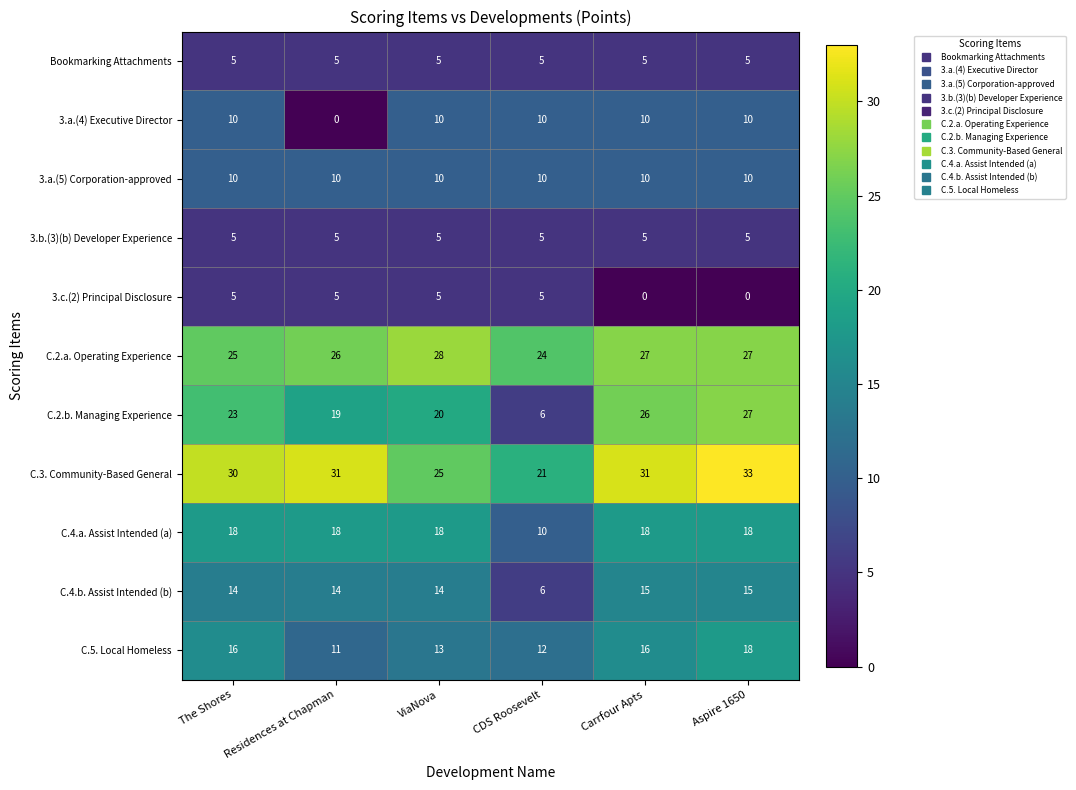

What is the spread (max minus min) of values at CDS Roosevelt?

19